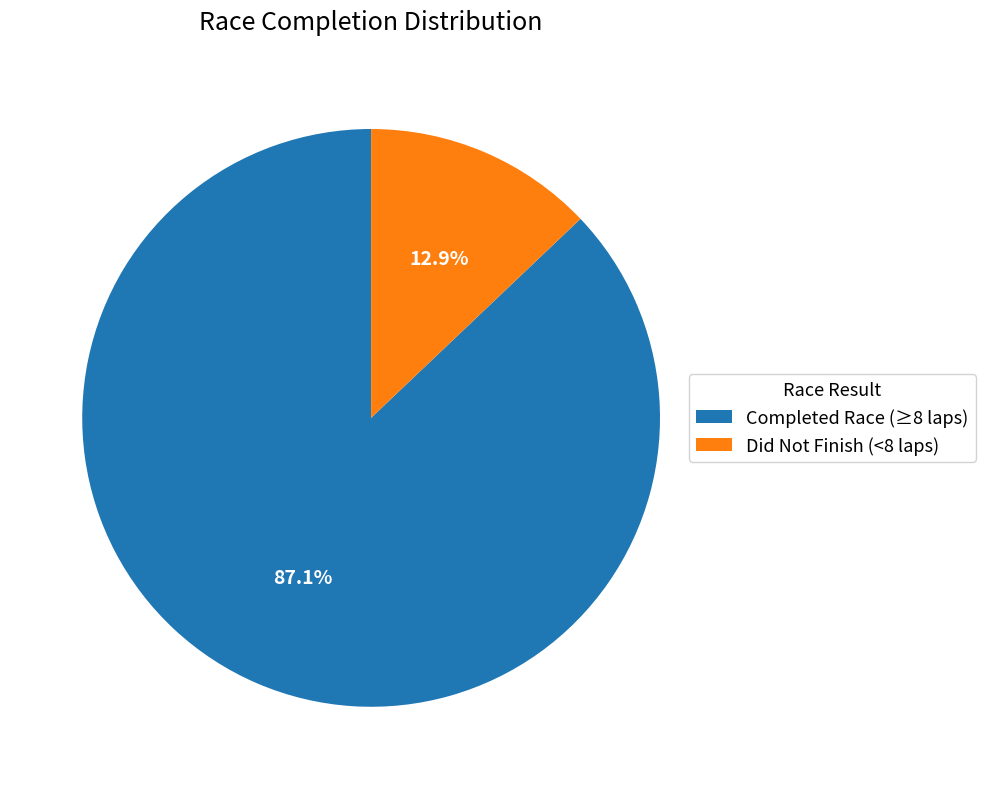

Which slice is the smallest?

Did Not Finish (<8 laps)